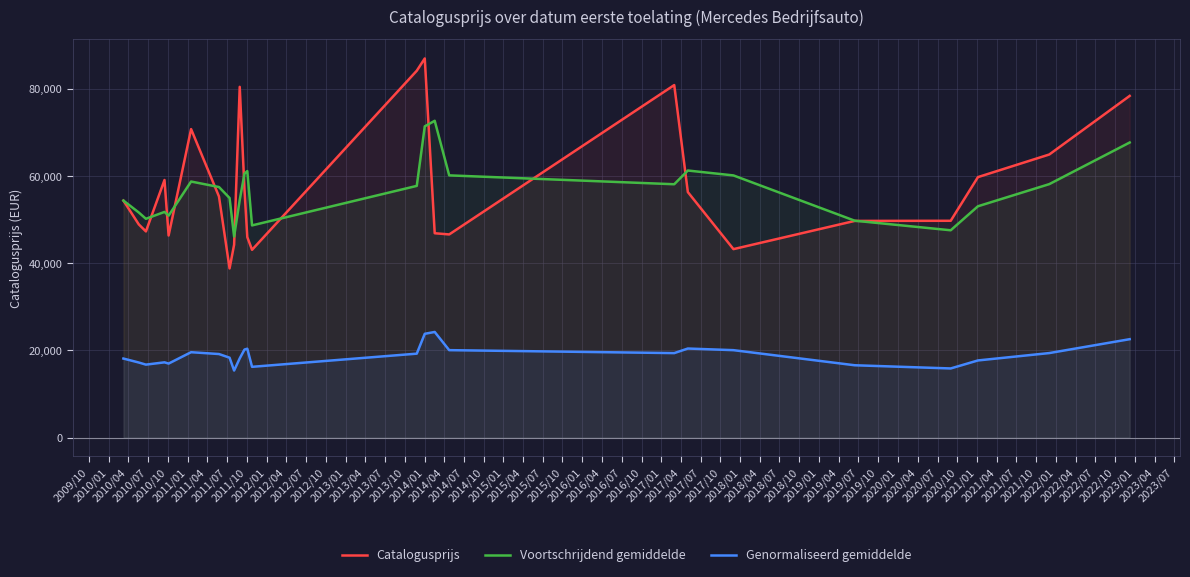

True or false: Genormaliseerd gemiddelde and Voortschrijdend gemiddelde intersect in this chart.

False